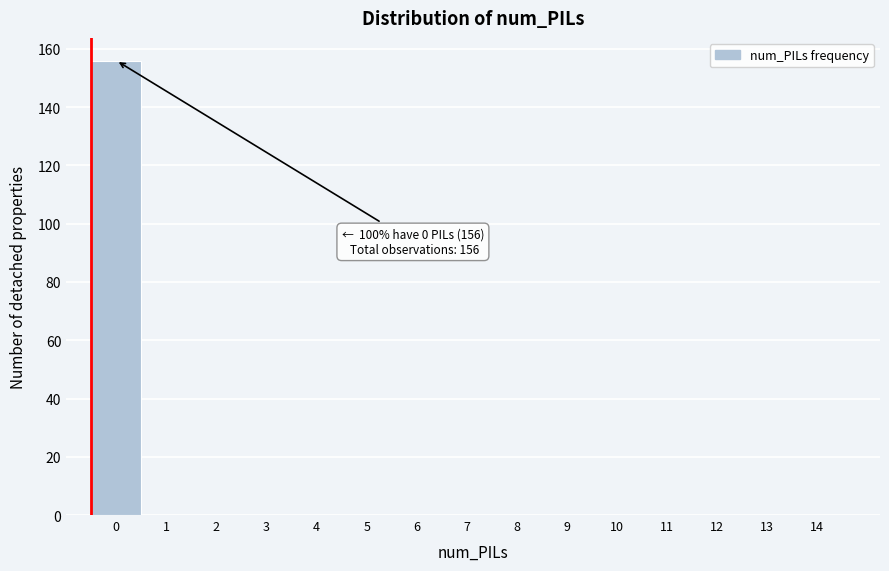

Reading left to right, transcribe all the data shown in this chart.

0=156	1=0	2=0	3=0	4=0	5=0	6=0	7=0	8=0	9=0	10=0	11=0	12=0	13=0	14=0